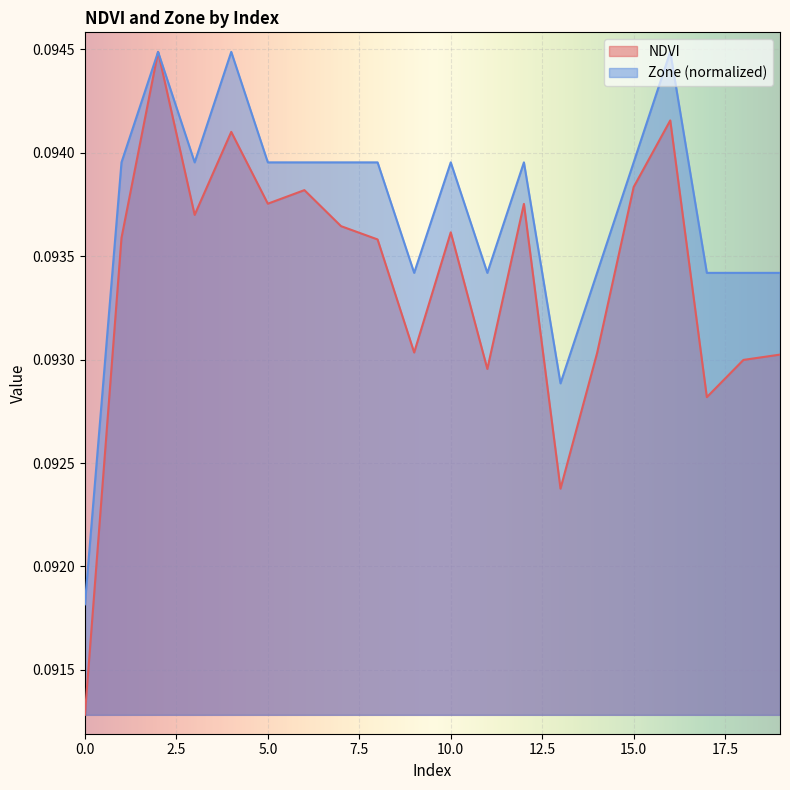

True or false: Zone and NDVI cross at least once.

False